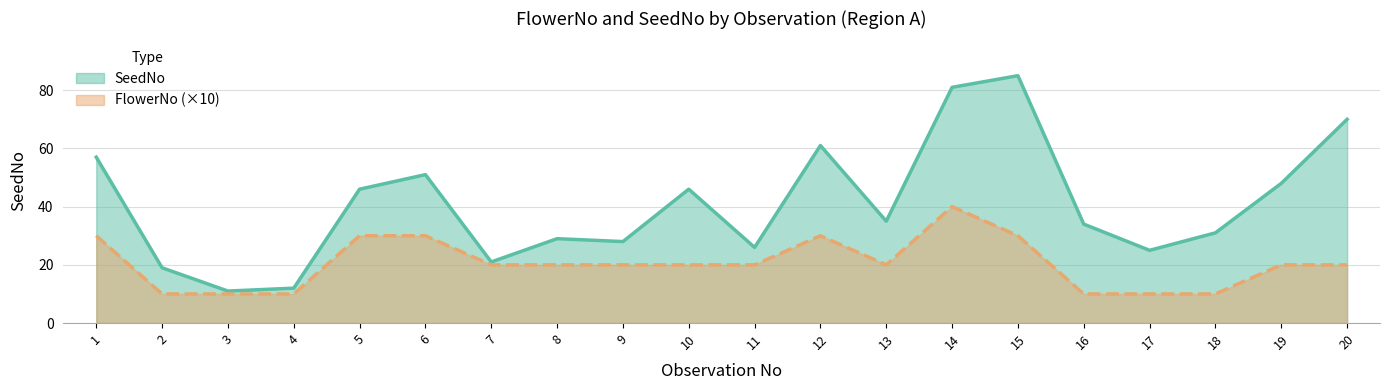

Where is the first local minimum for SeedNo?

3